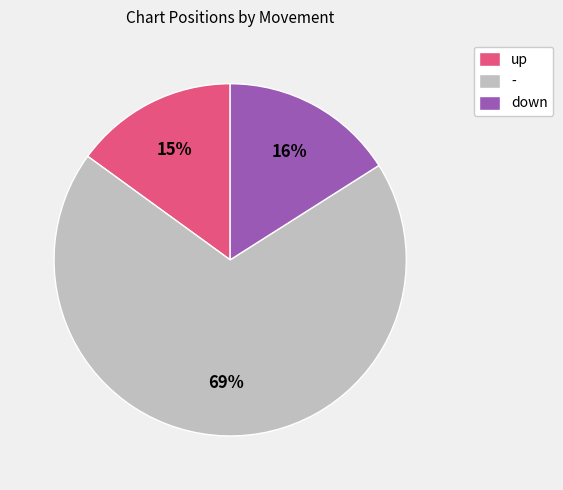

The down slice represents 16% of the pie. True or false?

True